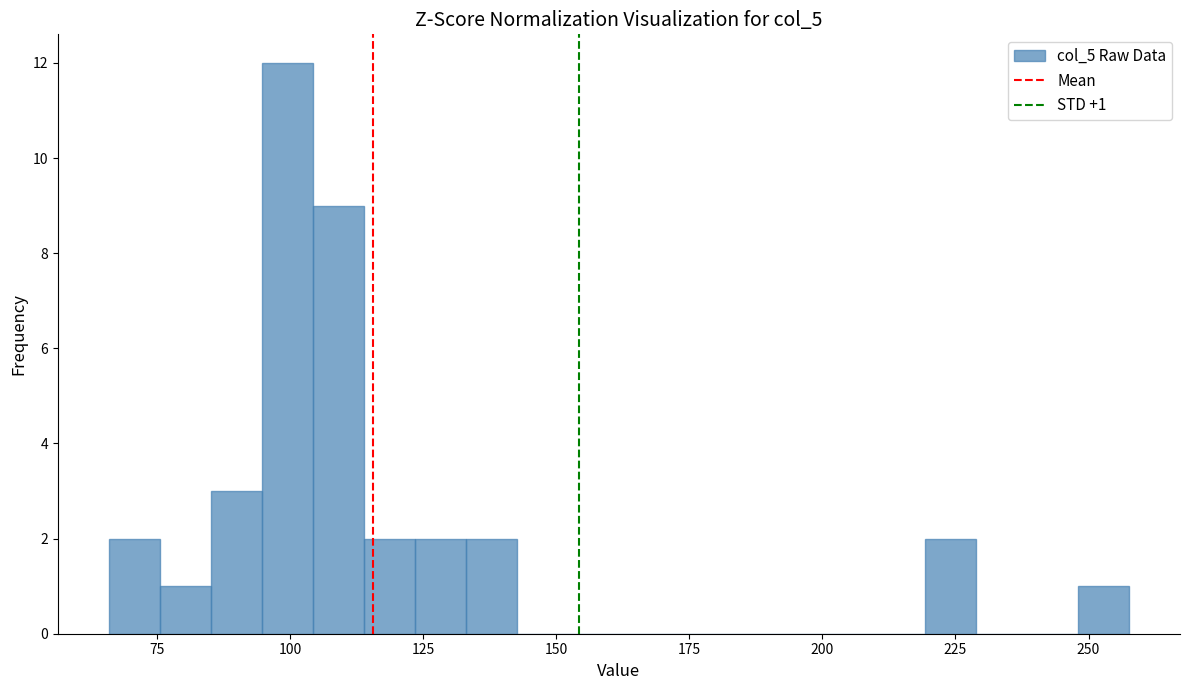

Around what value on the x-axis is the tallest bar? Give the approximate position of its centre, as read against the axis.

100